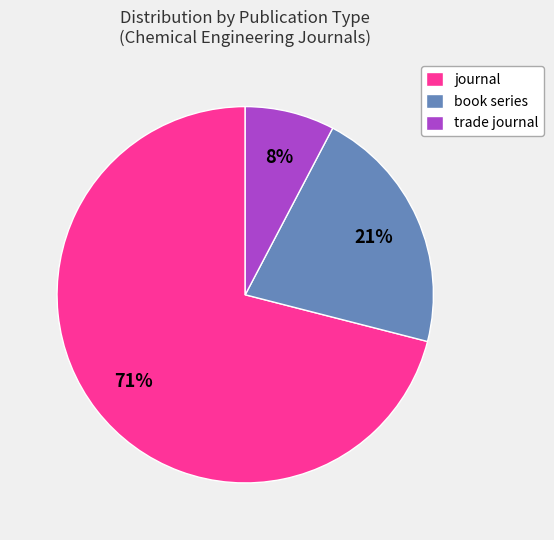

To the nearest percent, what is the difference between the largest and smallest slice percentages?

63%